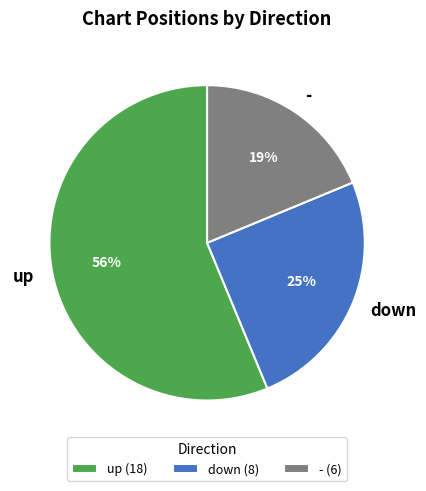

To the nearest percent, what is the combined percentage of - and up?

75%